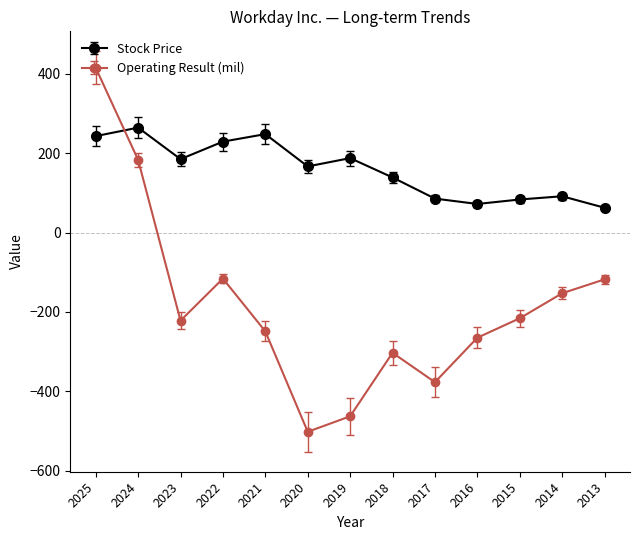

How many lines are shown in the chart?

2